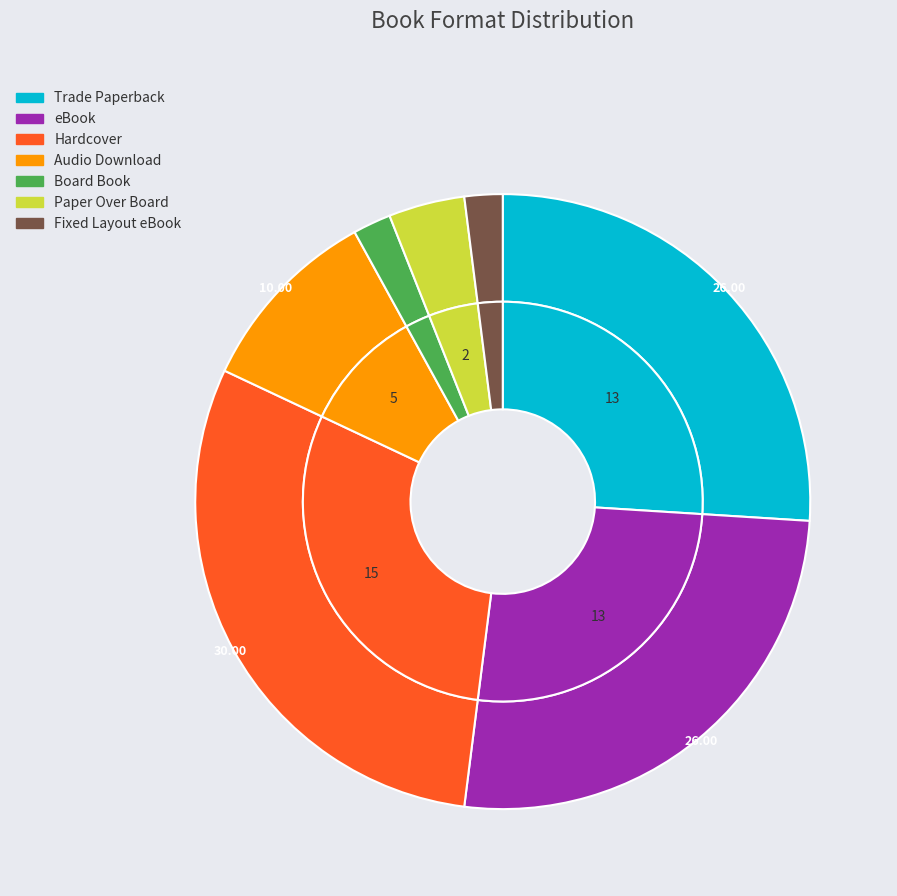

To the nearest percent, what portion does Board Book represent?

2%